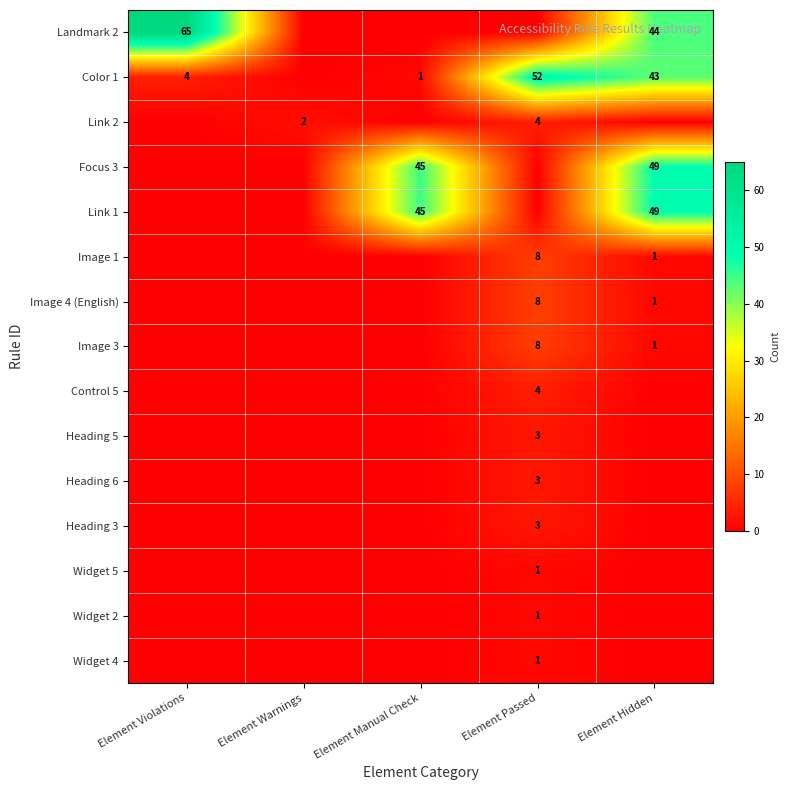

The Link 2 series shows 6 at Element Passed. True or false?

False